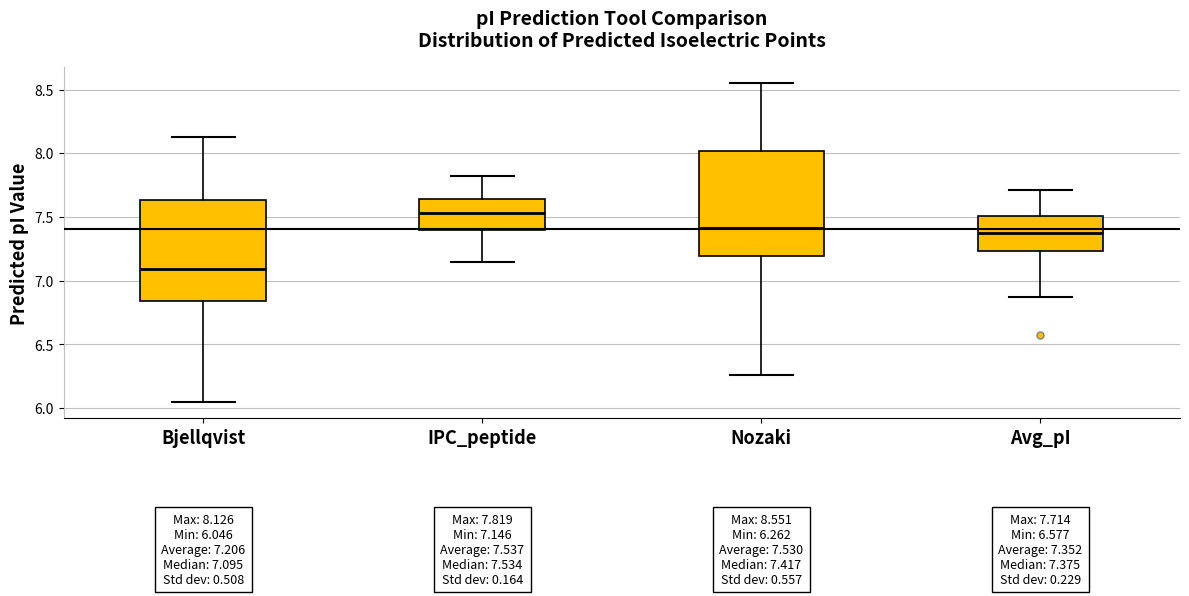

Which box has the lowest median line?

Bjellqvist